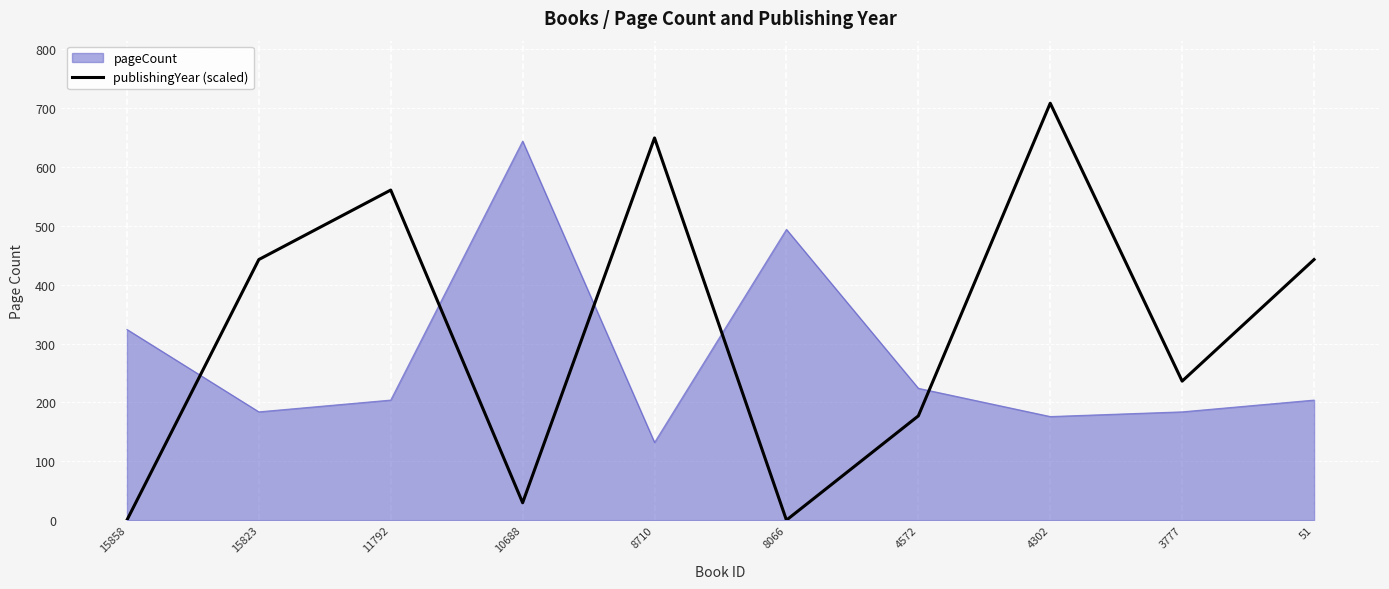

Rank the series by their maximum value, from highest to lowest.

publishingYear (scaled), pageCount